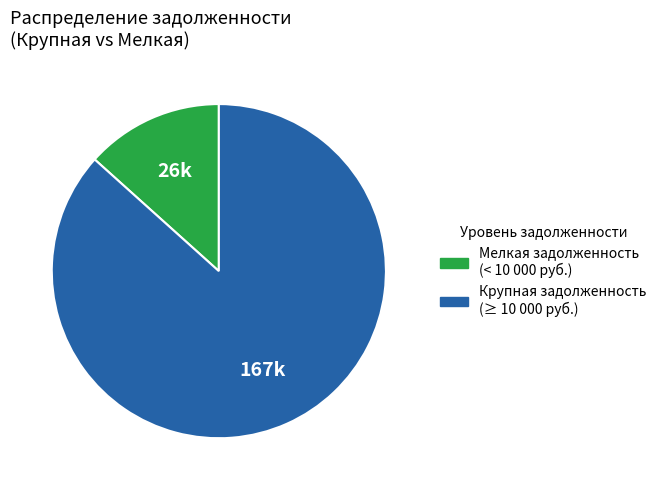

Is there any slice that represents more than half of the pie?

Yes